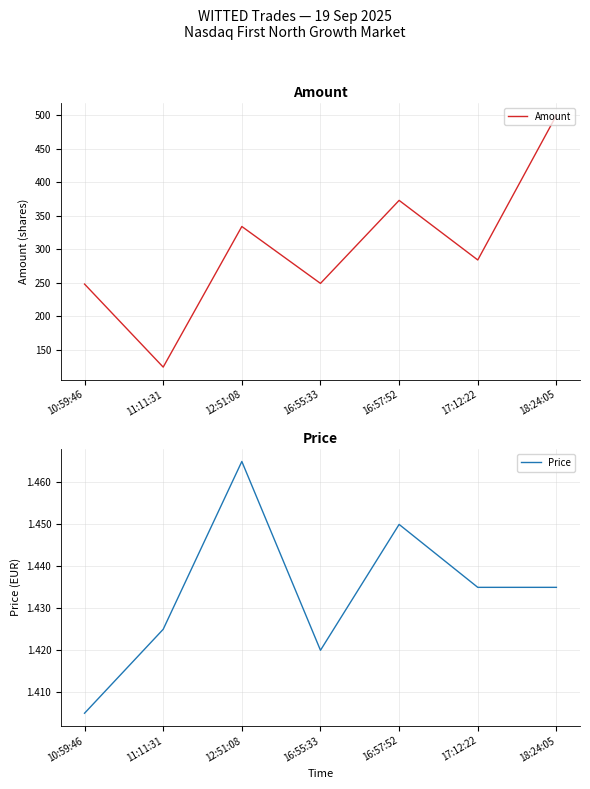

Which series has the largest total across all categories?

Amount